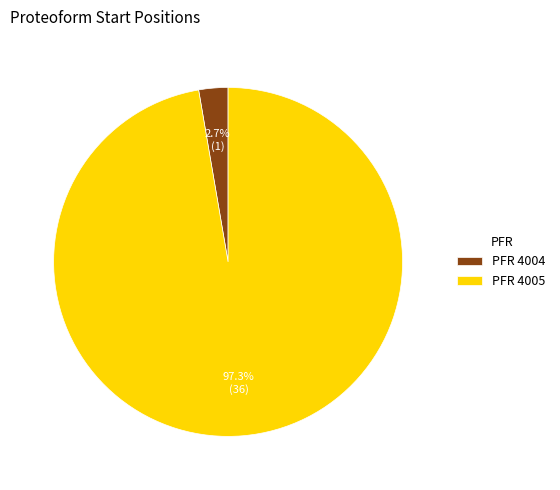

Rank the categories by value from lowest to highest.

PFR 4004, PFR 4005